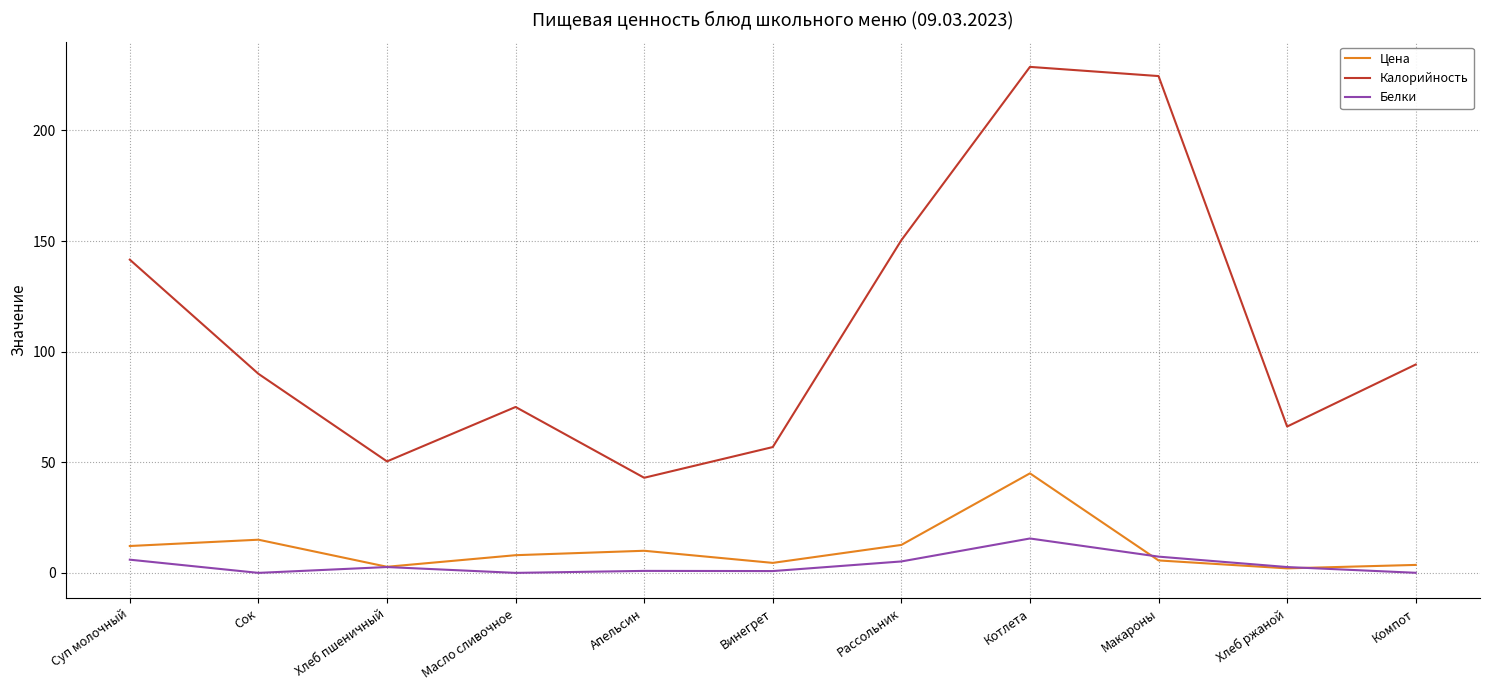

What are all the series names shown in the legend?

Цена, Калорийность, Белки